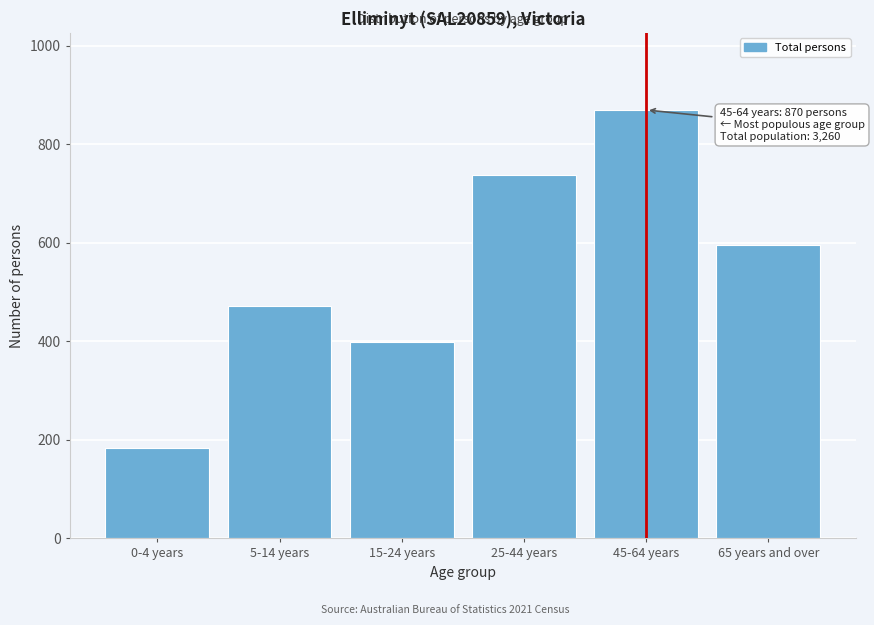

Reading left to right, transcribe all the data shown in this chart.

0-4 years=183	5-14 years=472	15-24 years=399	25-44 years=737	45-64 years=870	65 years and over=595